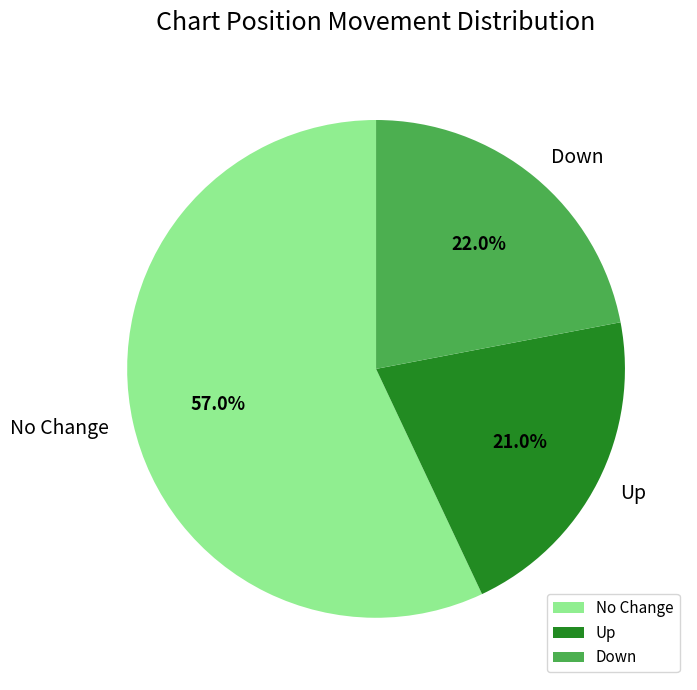

Is the sum of Down and No Change greater than half?

Yes